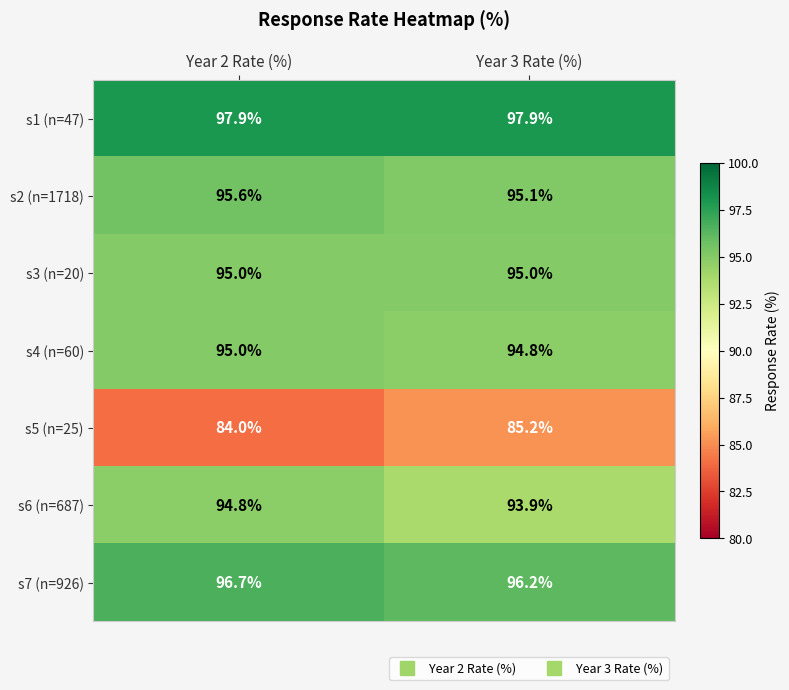

Reading left to right, what are all the values shown in this chart?

s1 (n=47): Year 2 Rate (%)=97.9	Year 3 Rate (%)=97.9
s2 (n=1718): Year 2 Rate (%)=95.6	Year 3 Rate (%)=95.1
s3 (n=20): Year 2 Rate (%)=95.0	Year 3 Rate (%)=95.0
s4 (n=60): Year 2 Rate (%)=95.0	Year 3 Rate (%)=94.8
s5 (n=25): Year 2 Rate (%)=84.0	Year 3 Rate (%)=85.2
s6 (n=687): Year 2 Rate (%)=94.8	Year 3 Rate (%)=93.9
s7 (n=926): Year 2 Rate (%)=96.7	Year 3 Rate (%)=96.2